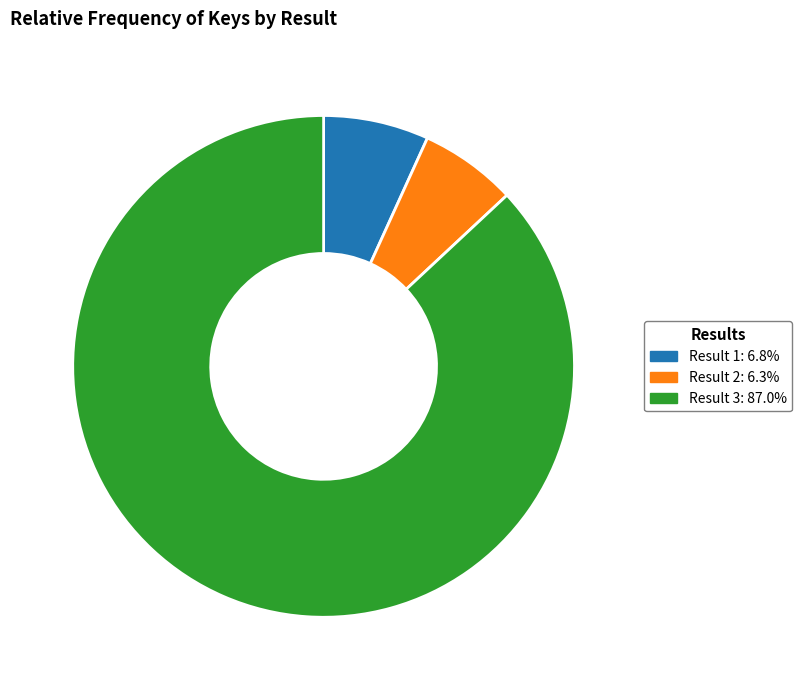

Approximately how many times larger is the value at Result 3: 87.0% compared to Result 1: 6.8%?

12.8